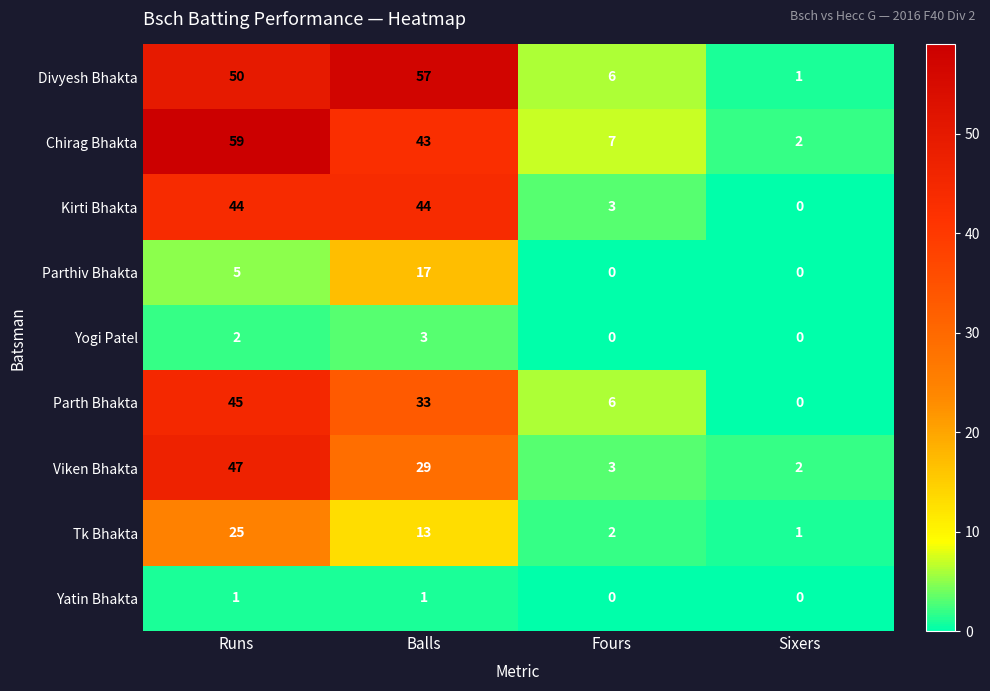

What is the sum of all Tk Bhakta values?

41